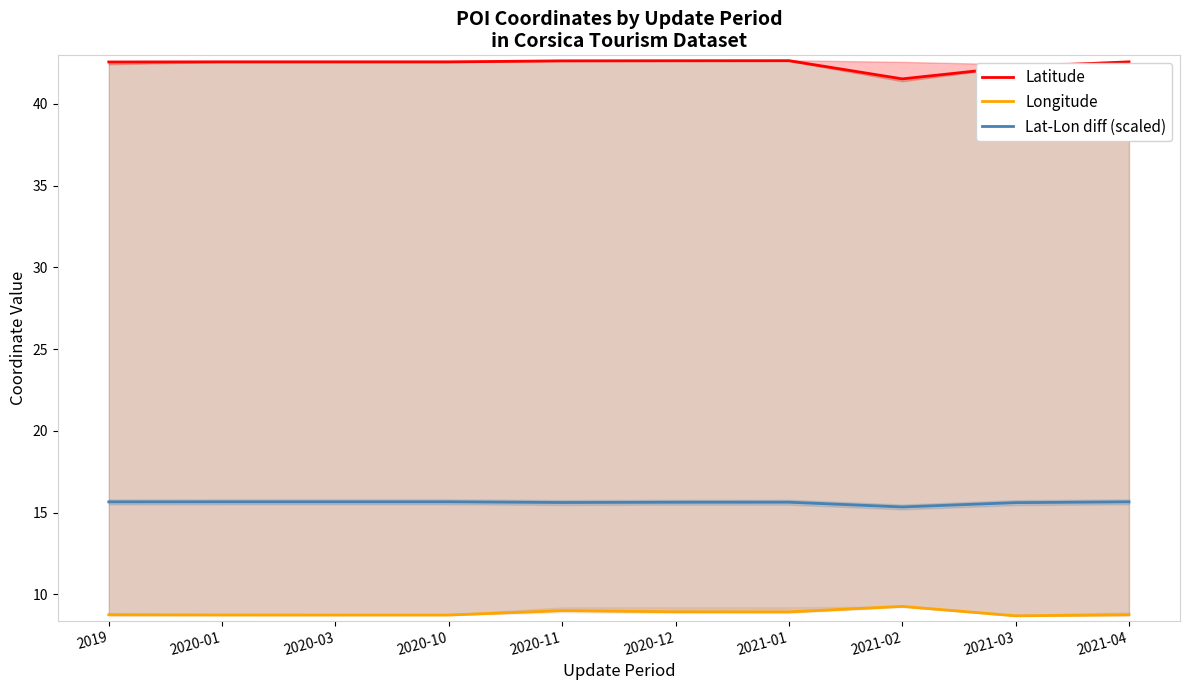

How many interior local valleys does the Longitude series have?

2